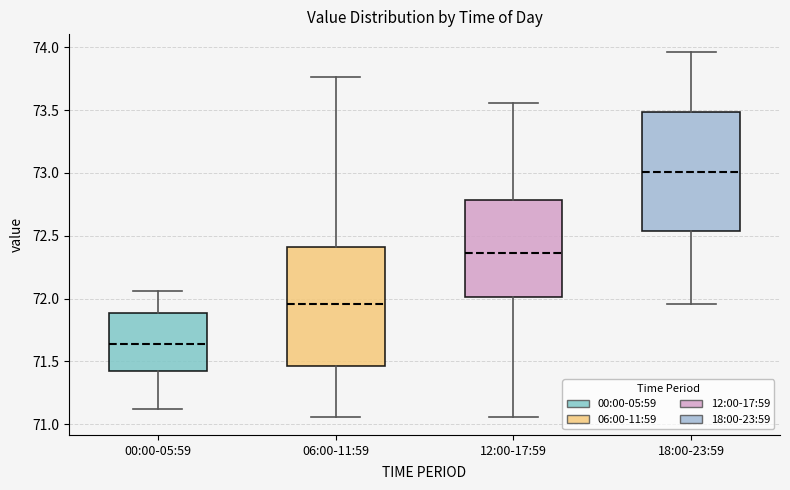

Which box has the lowest median line?

00:00-05:59